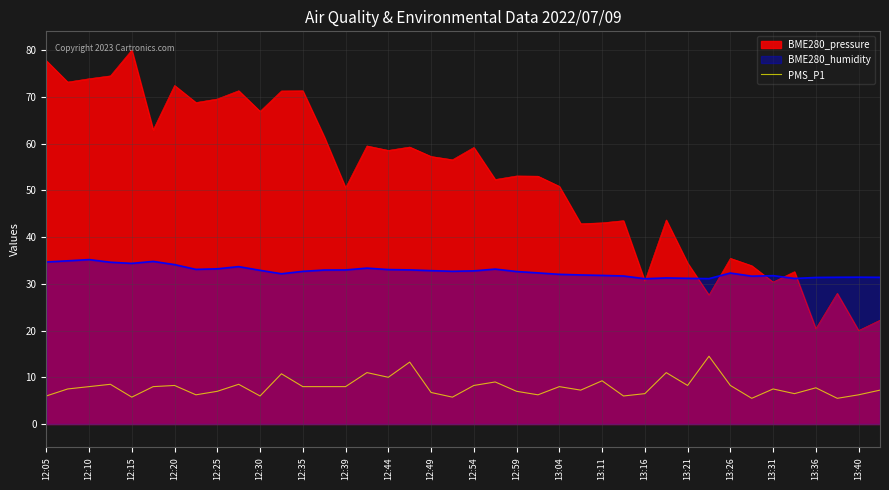

Rank the series by their maximum value, from lowest to highest.

PMS_P1, BME280_humidity, BME280_pressure